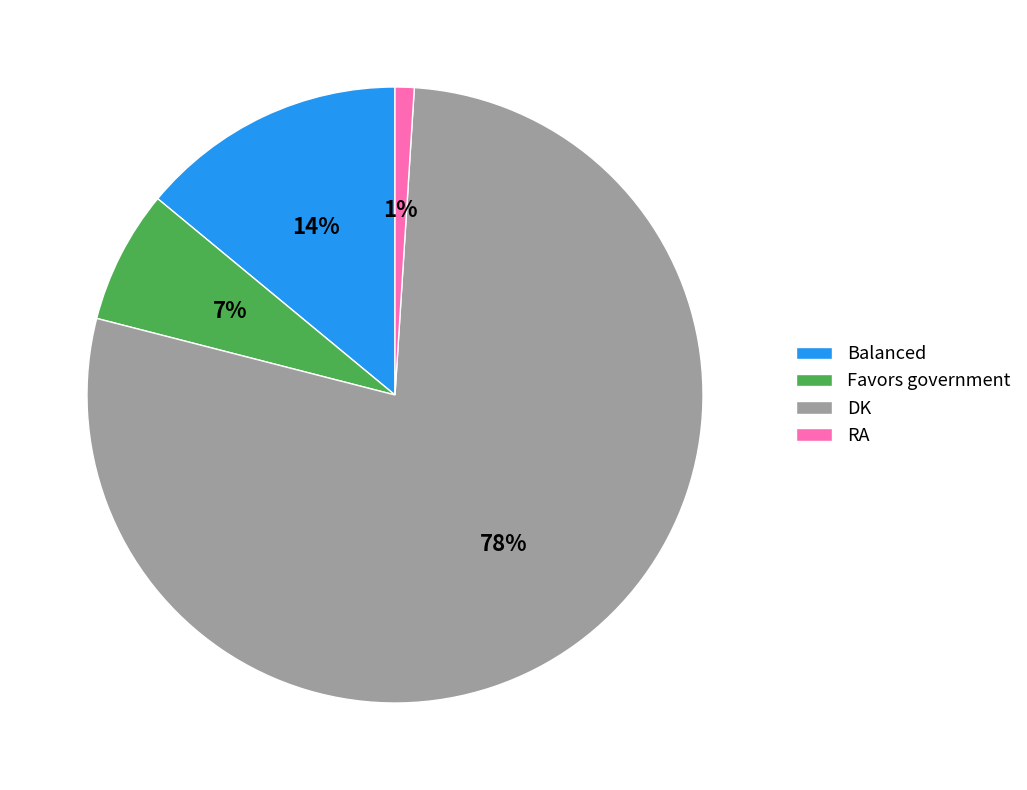

To the nearest percent, what is the combined percentage of Balanced and DK?

92%